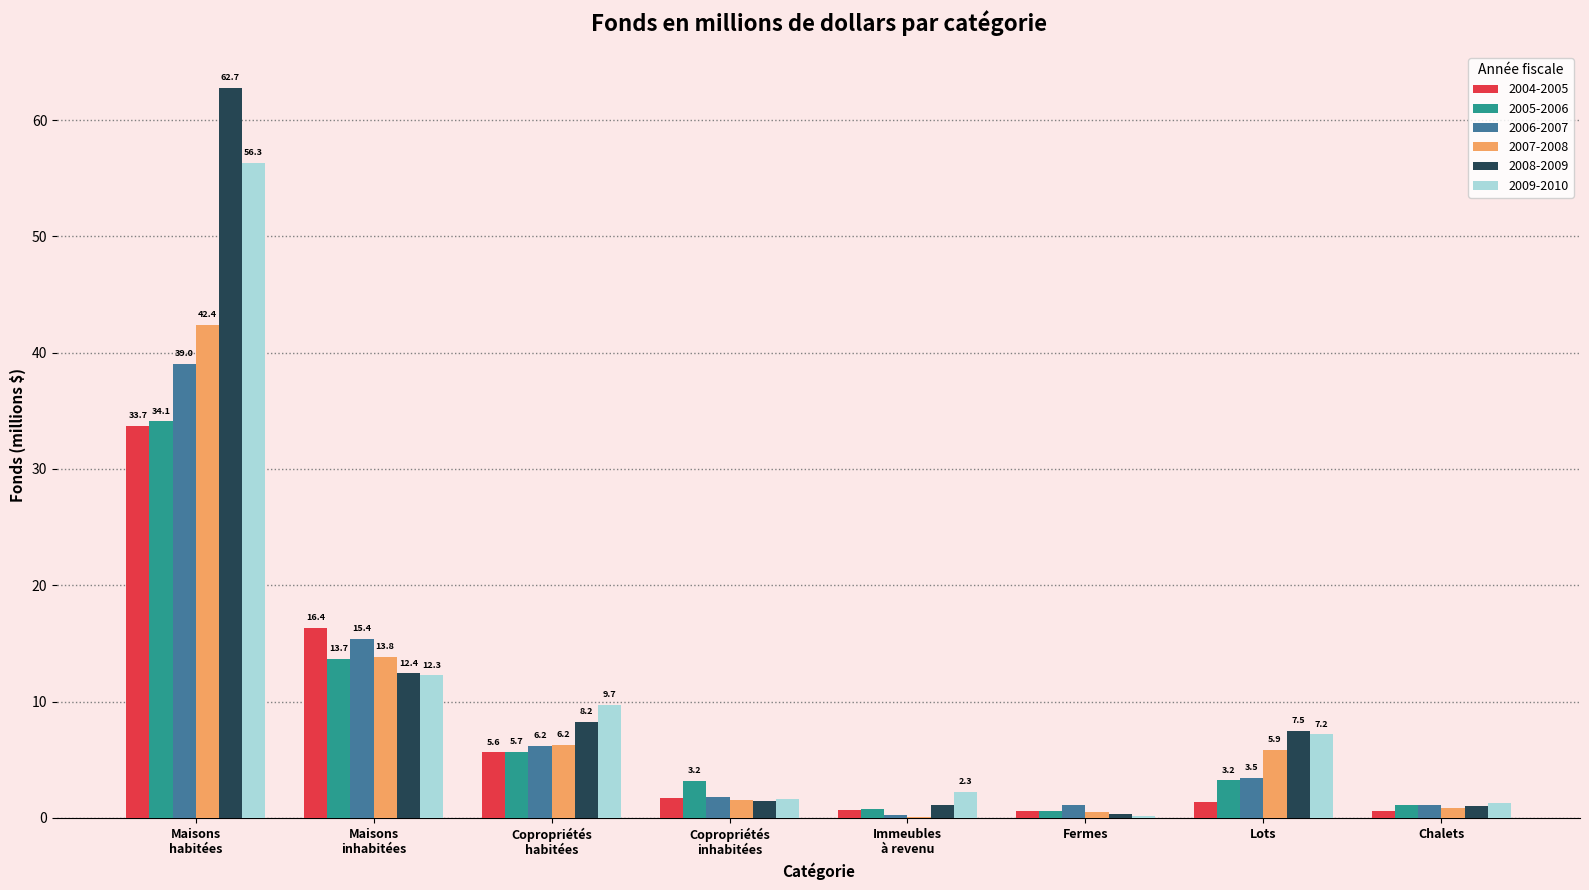

Which series has the largest total across all categories?

2008-2009